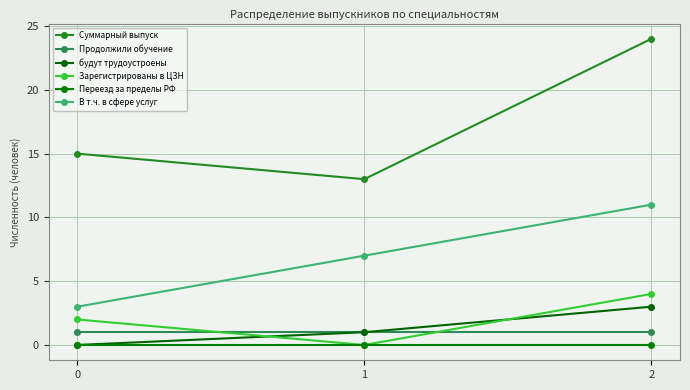

How many distinct data groups are displayed?

6